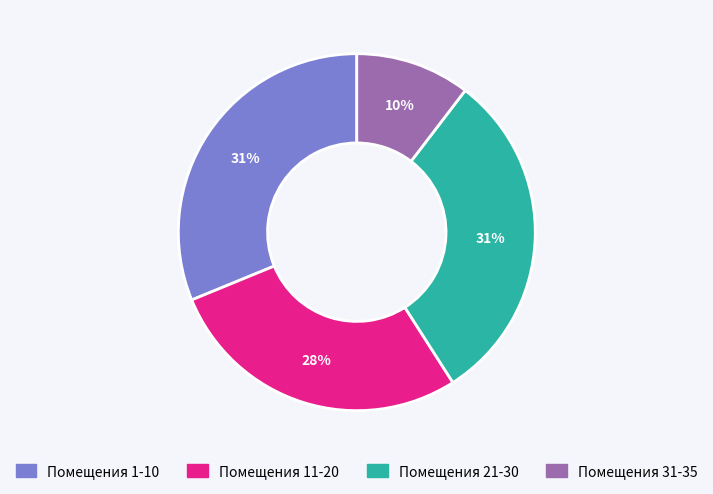

What is the smallest slice in the pie chart?

Помещения 31-35